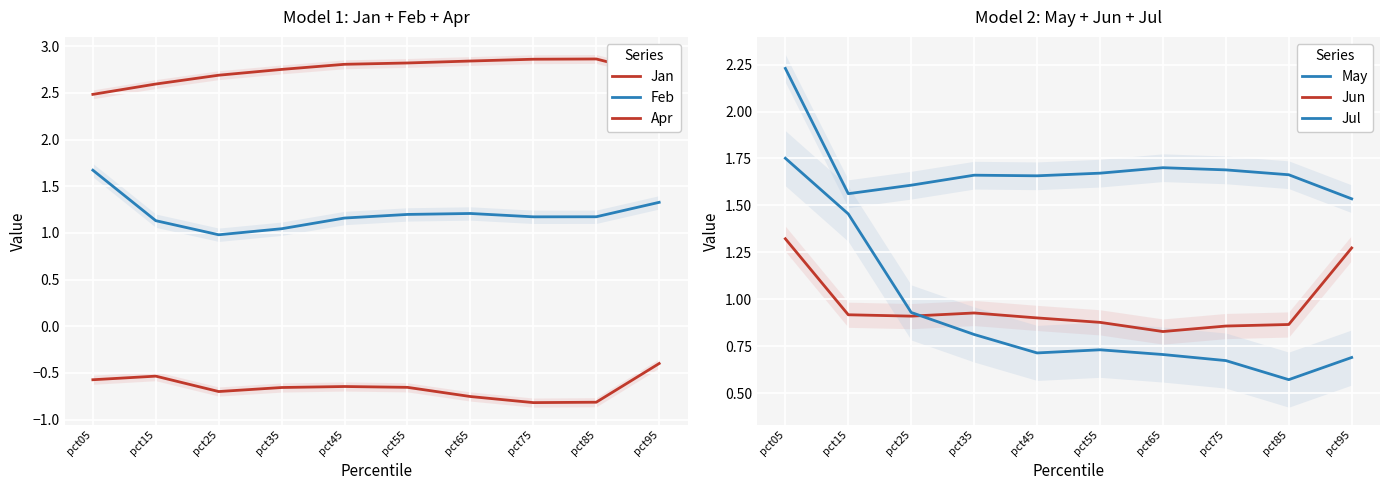

The value of Apr at pct15 is 4.4. True or false?

False